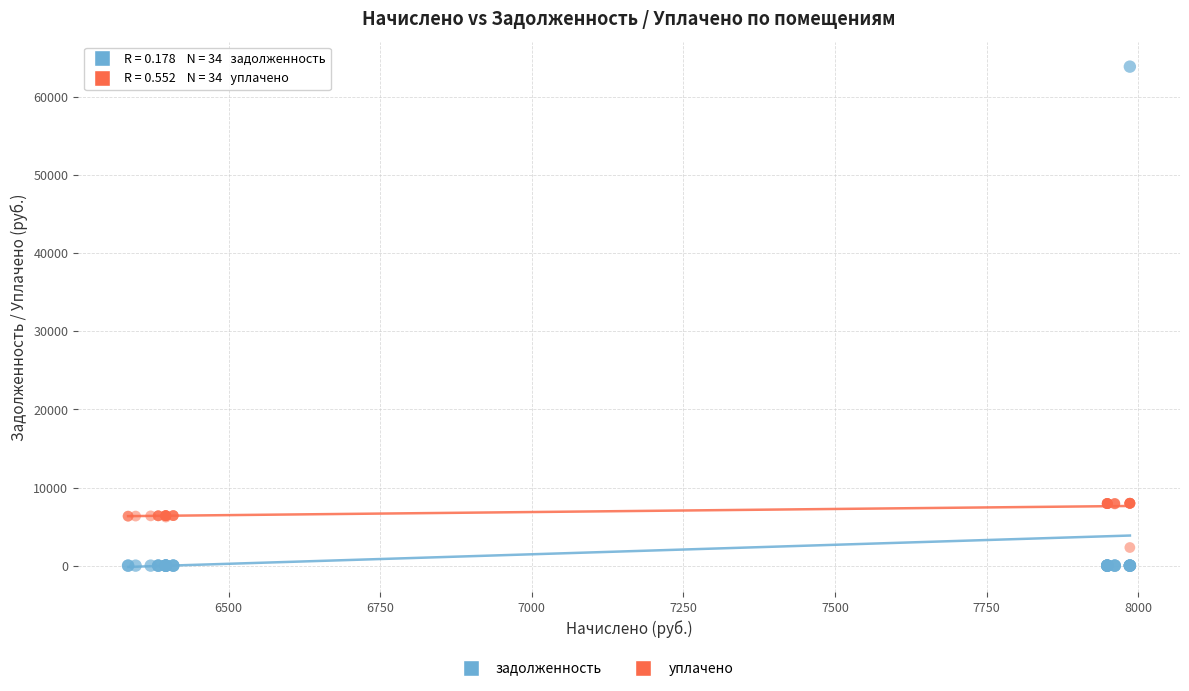

What is the X range (max minus min) for the scatter plot?

1651.9